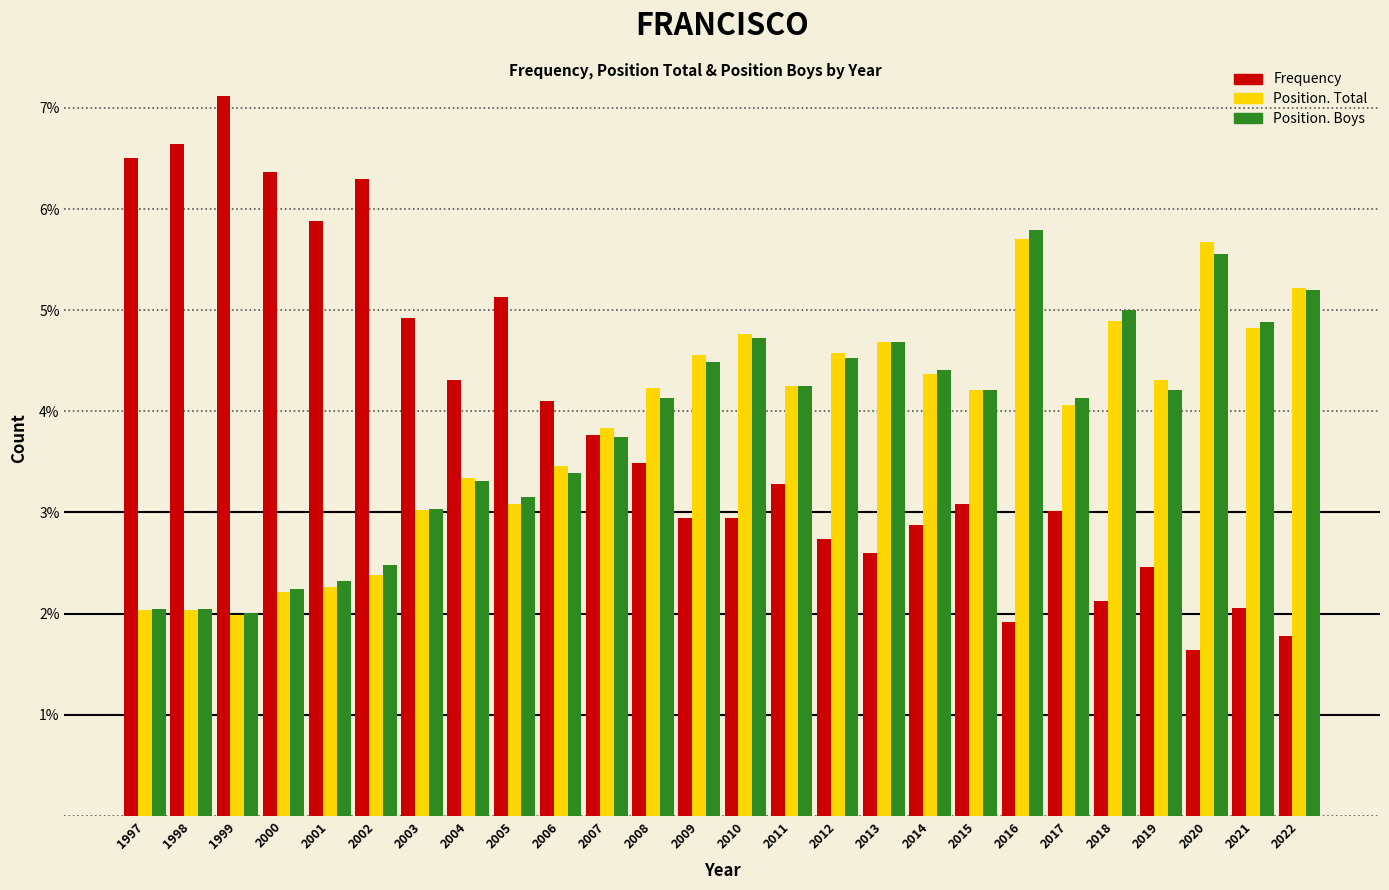

Does the chart contain any negative values?

No